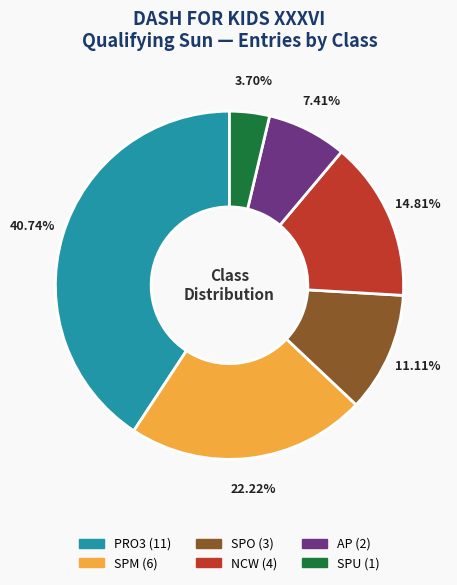

Which category has the biggest portion of the pie?

PRO3